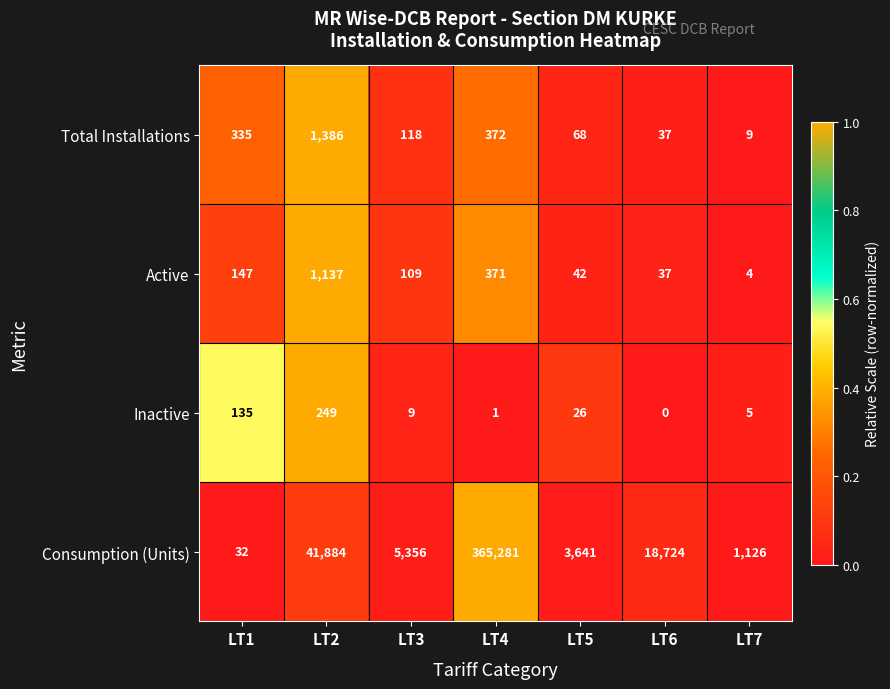

Between LT3 and LT7, which series saw the biggest shift?

Consumption (Units)